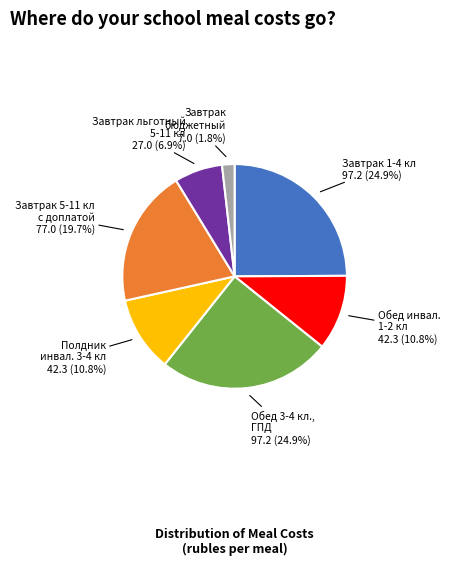

What is the ratio of the value at Обед инвал. 1-2 кл to the value at Завтрак 5-11 кл с доплатой?

0.5